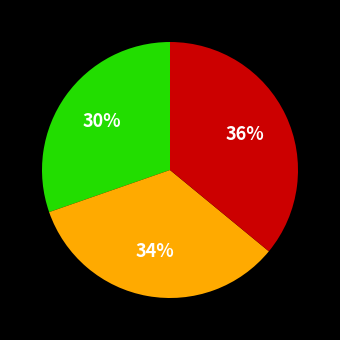

Does any single category account for the majority?

No